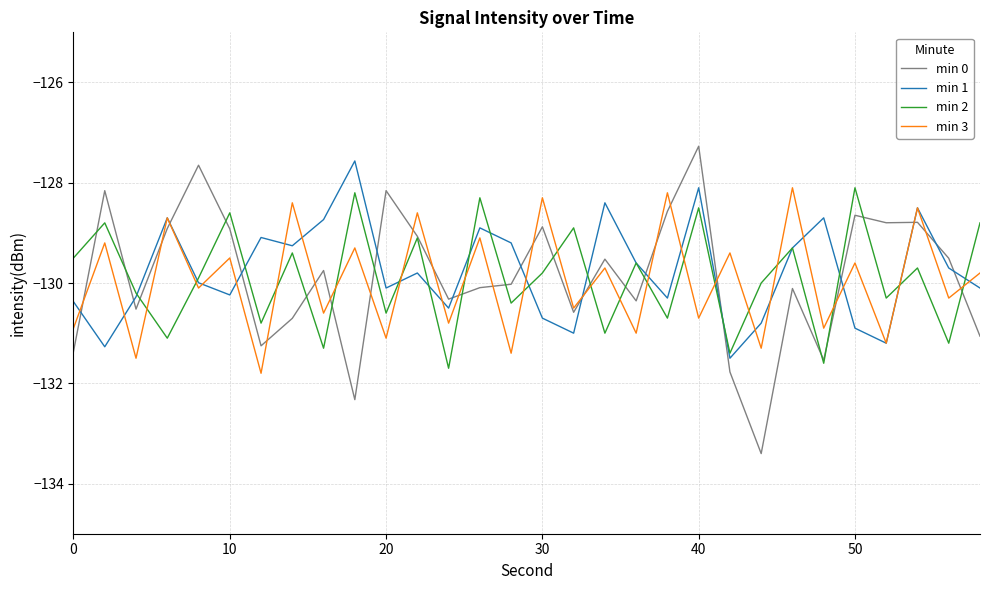

Which series ends up on top after the final intersection of min 1 and min 0?

min 1